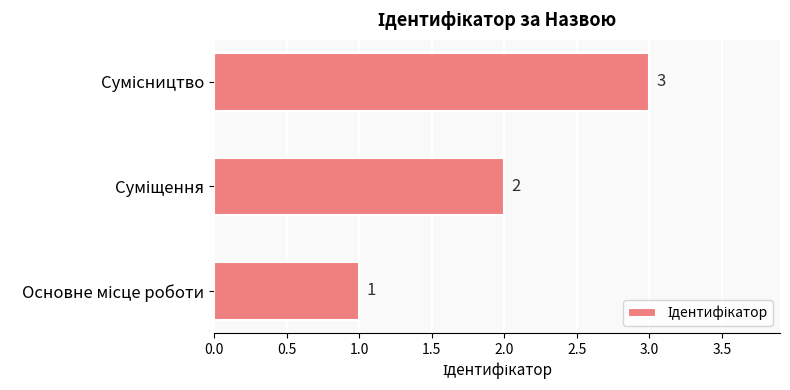

Are the bars horizontal?

Yes